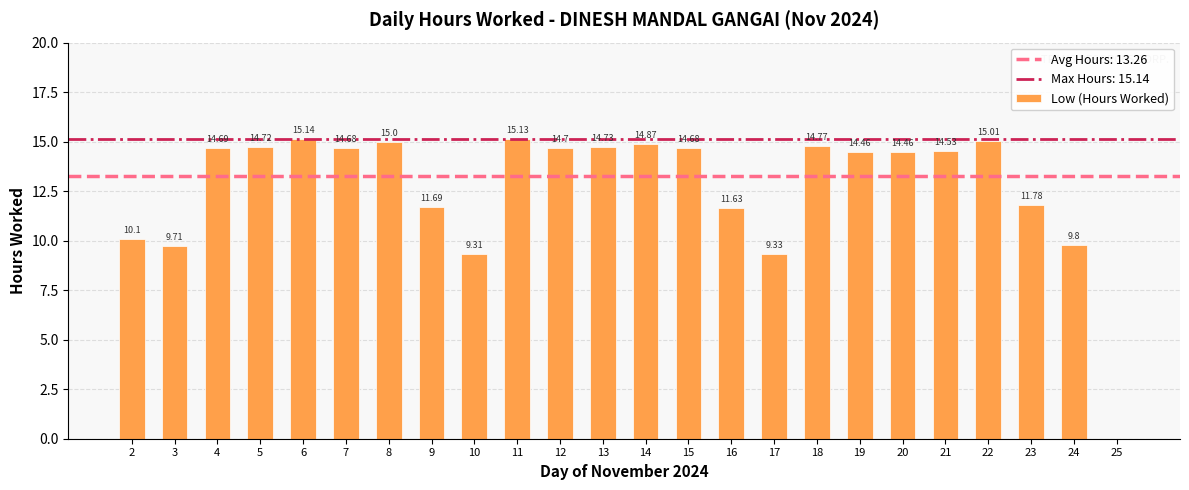

True or false: the data shows 4.0 at 12.

False